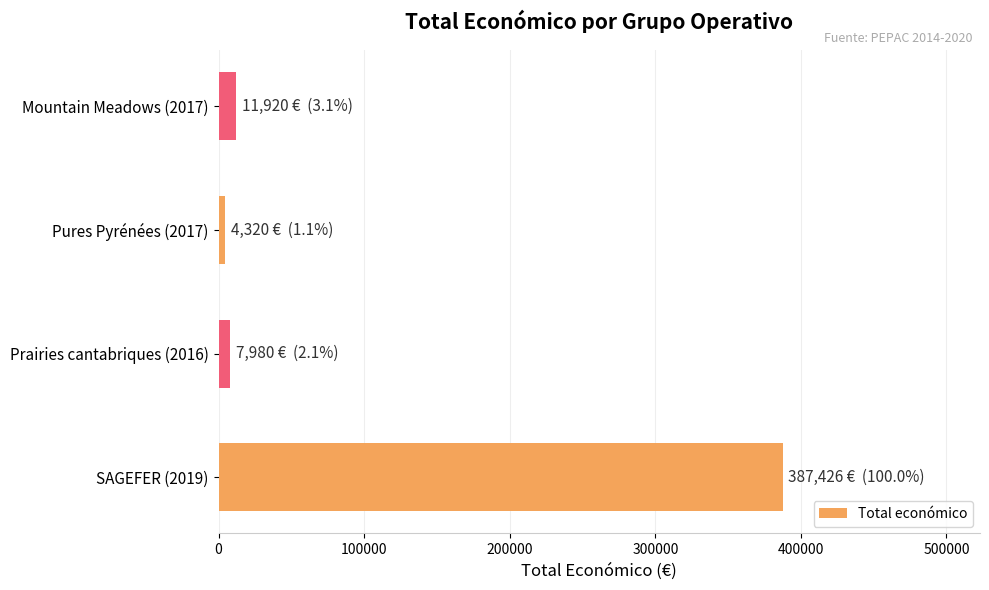

How many bars are there in total?

4